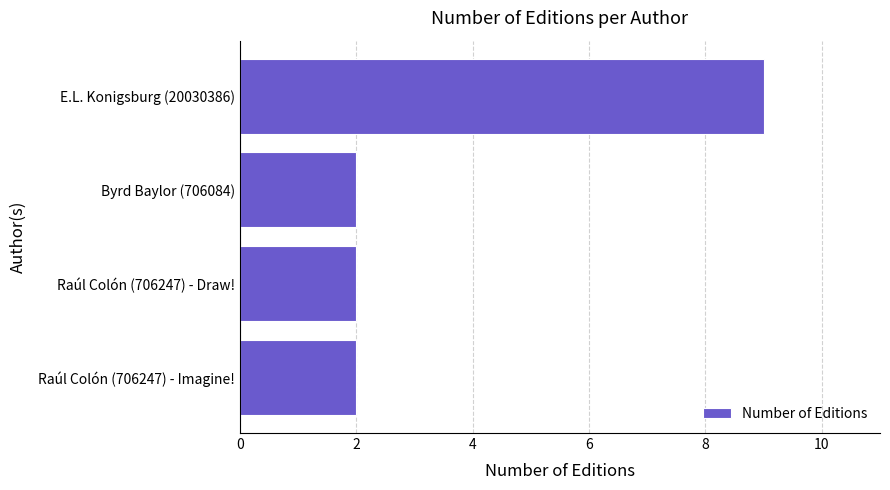

Reading bottom to top, transcribe all the data shown in this chart.

Raúl Colón (706247) - Imagine!=2	Raúl Colón (706247) - Draw!=2	Byrd Baylor (706084)=2	E.L. Konigsburg (20030386)=9